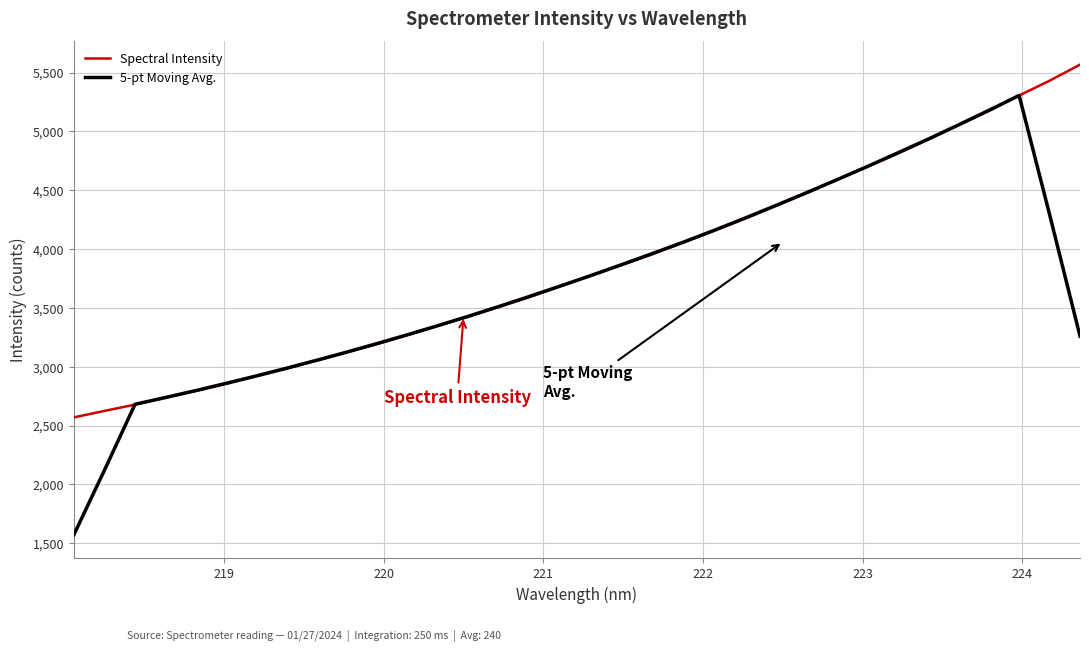

Which series has the widest spread of values?

5-pt Moving Avg.